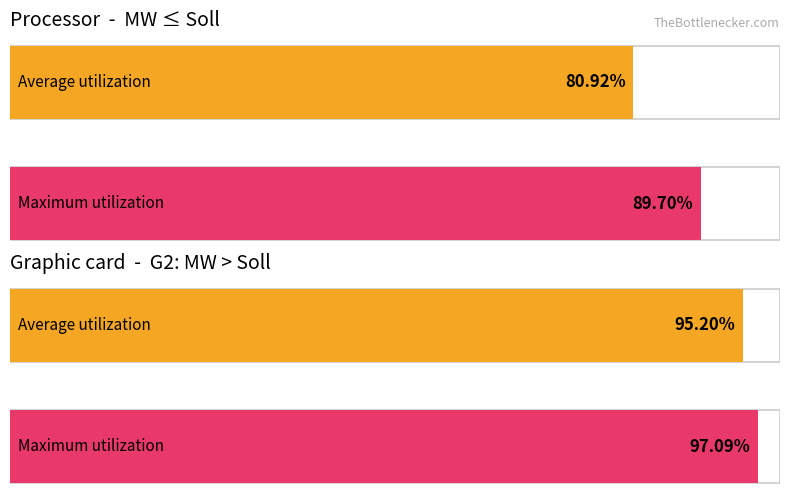

Are the bars grouped side by side (vs. stacked)?

Yes